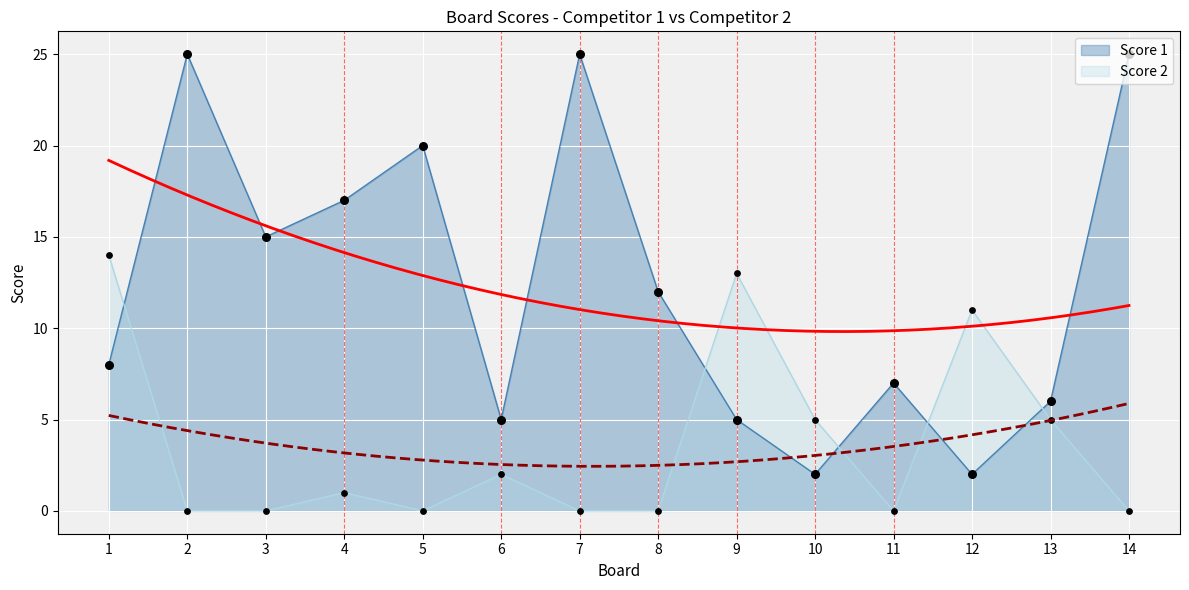

Which series has the largest total across all categories?

Score 1